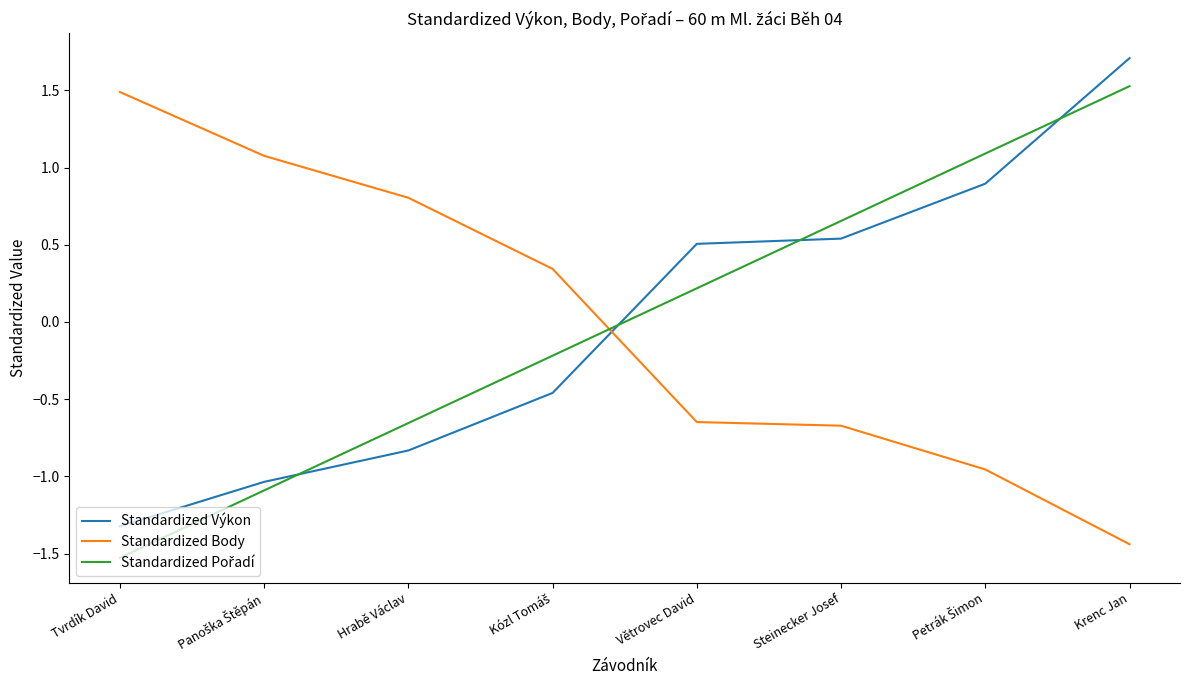

The Standardized Body series shows -0.4 at Krenc Jan. True or false?

False